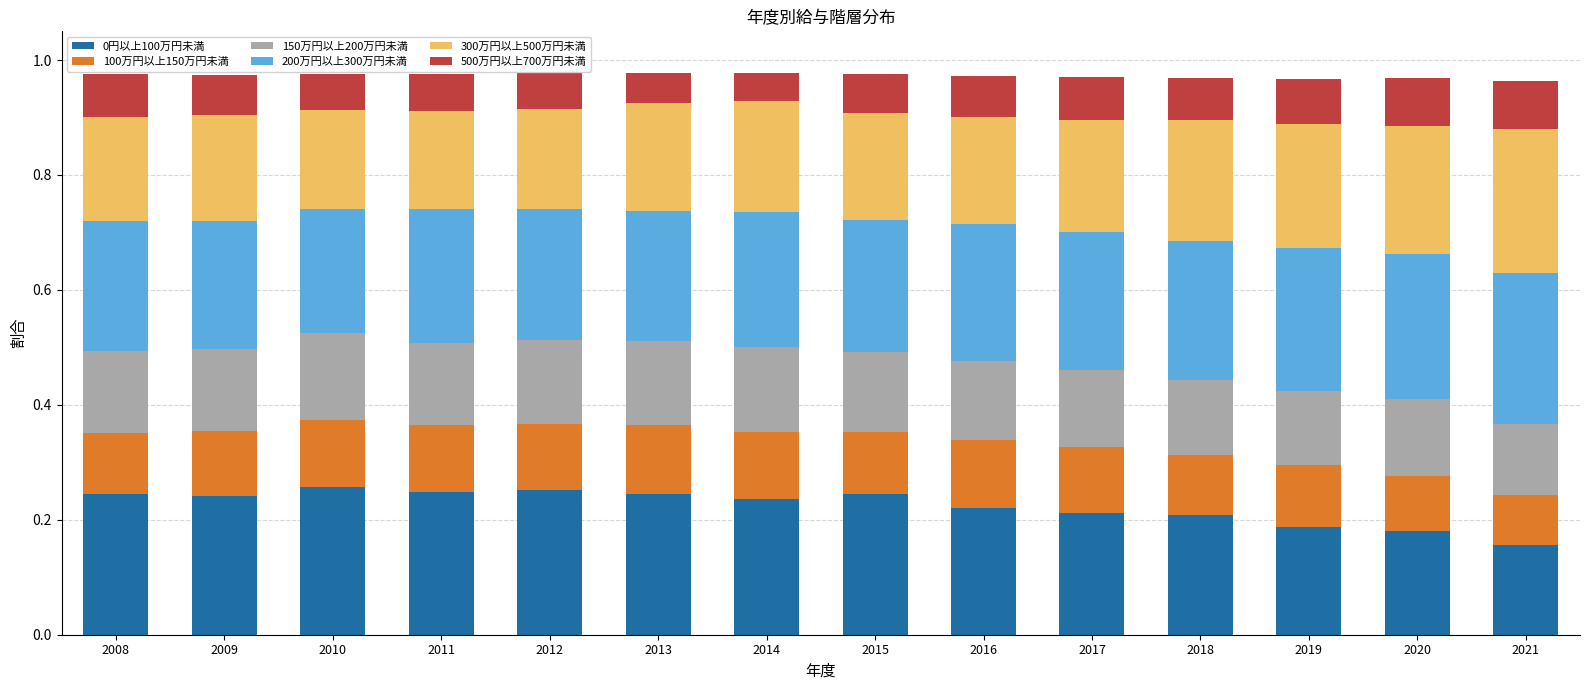

How many 0円以上100万円未満 values are between 0 and 1?

14